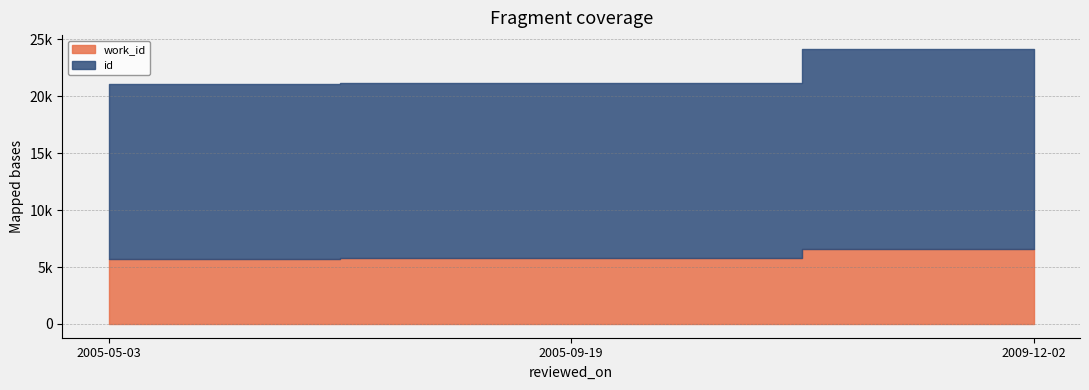

The work_id series shows 5767 at 2005-09-19. True or false?

True